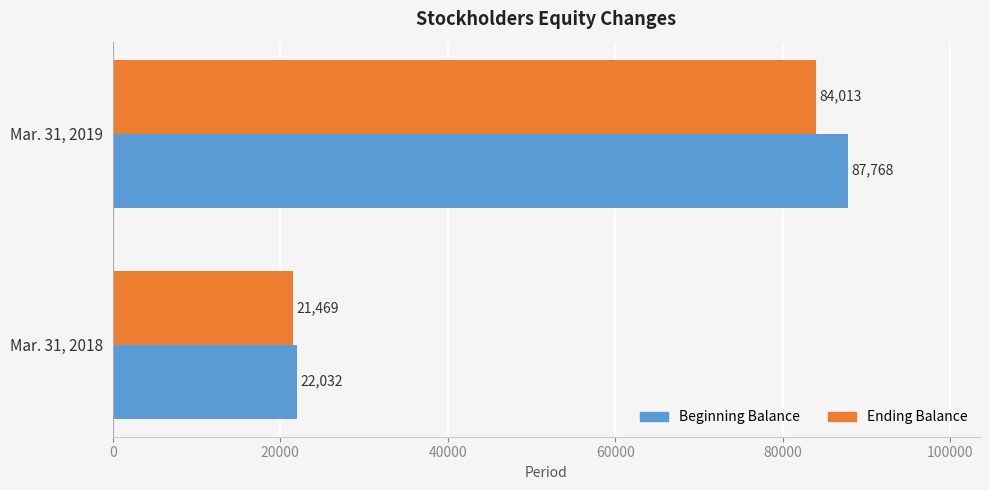

How many data points in Ending Balance are less than 84013?

1